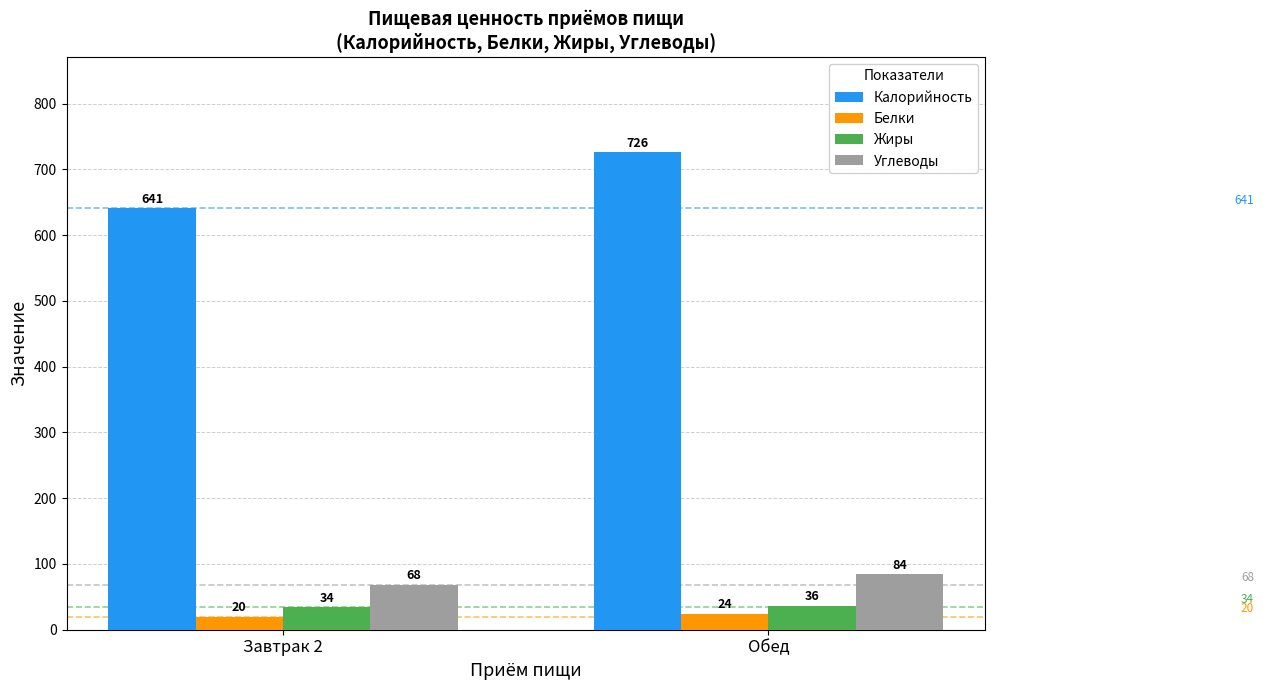

Is the value of Белки at Завтрак 2 greater than the value of Калорийность at Завтрак 2?

No